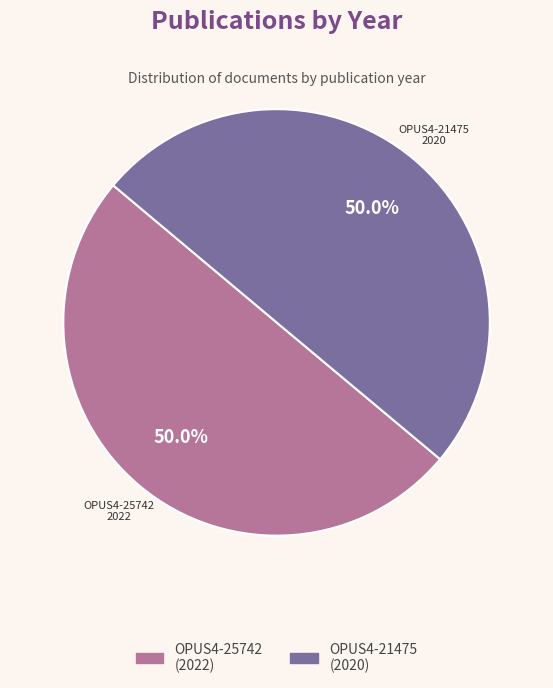

Is the sum of OPUS4-25742 (2022) and OPUS4-21475 (2020) greater than half?

Yes